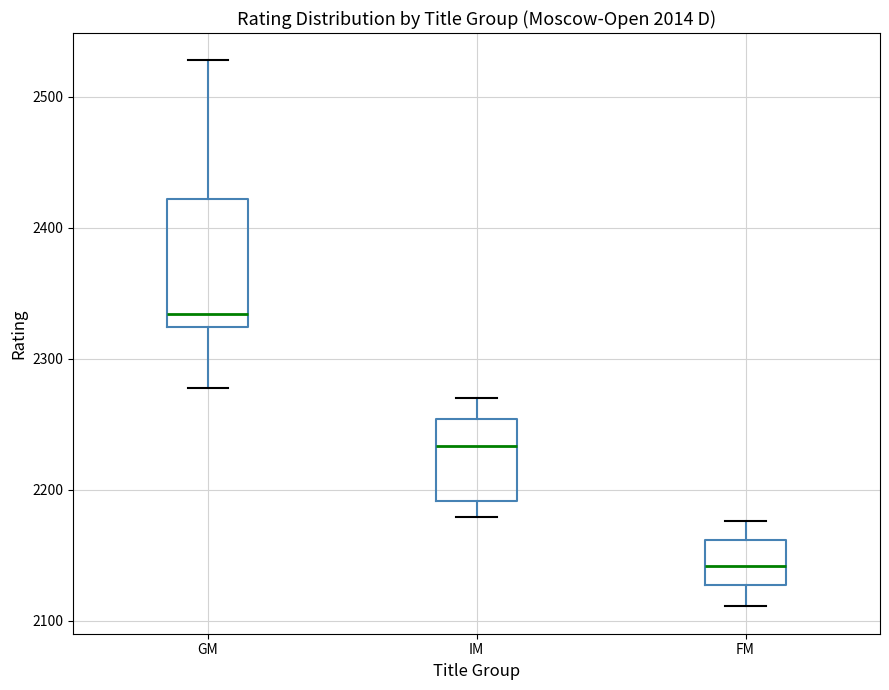

Which box has the lowest median line?

FM